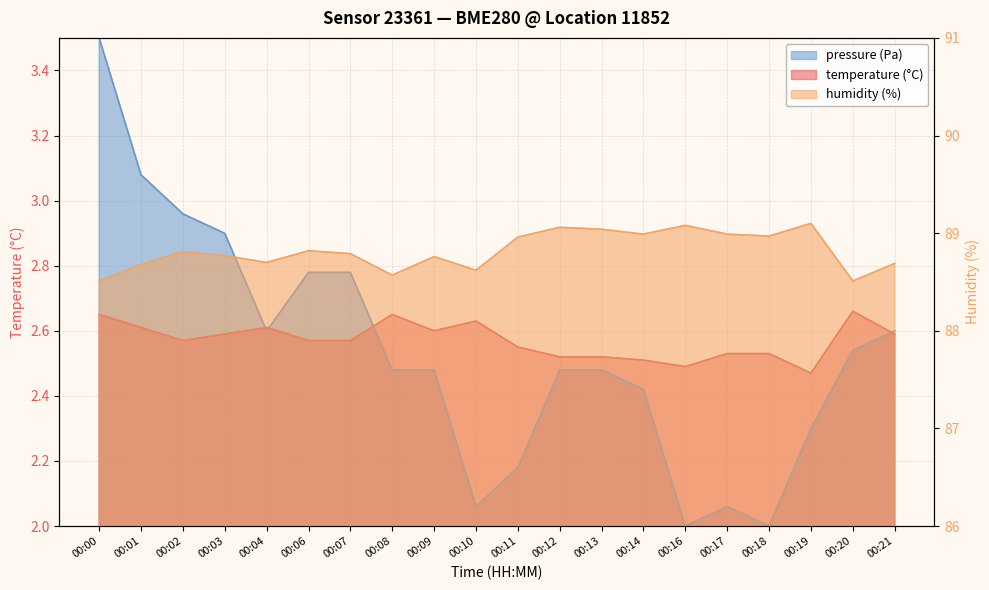

How many interior local peaks does the pressure_norm series have?

1